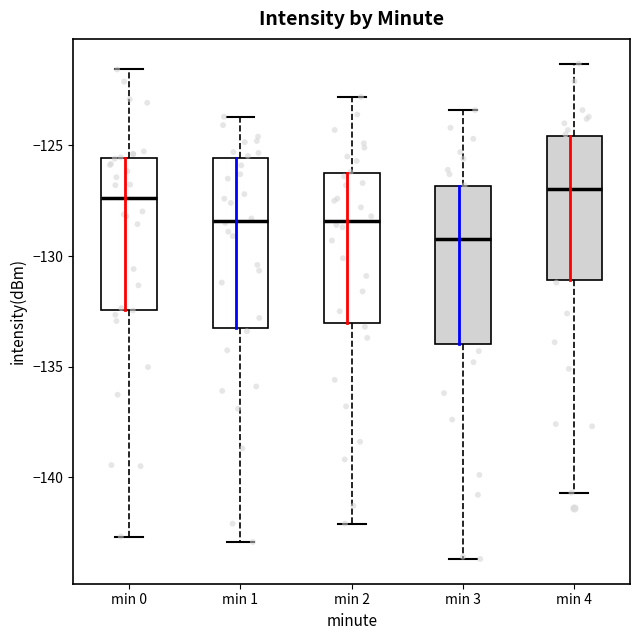

Which box is the tallest, from its lower edge to its upper edge?

min 1